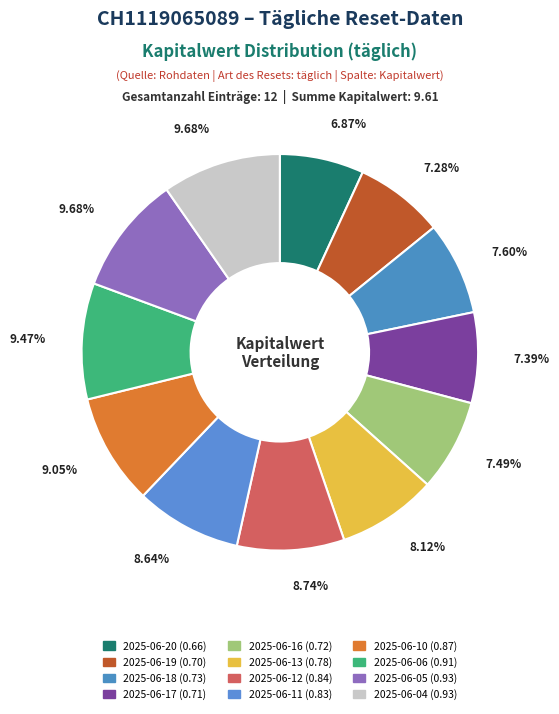

To the nearest percent, what is the difference between the 2025-06-11 and 2025-06-13 slice percentages?

1%